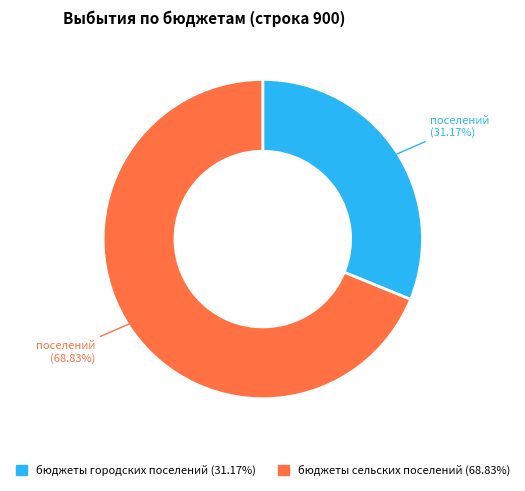

Count the number of slices in the pie.

2